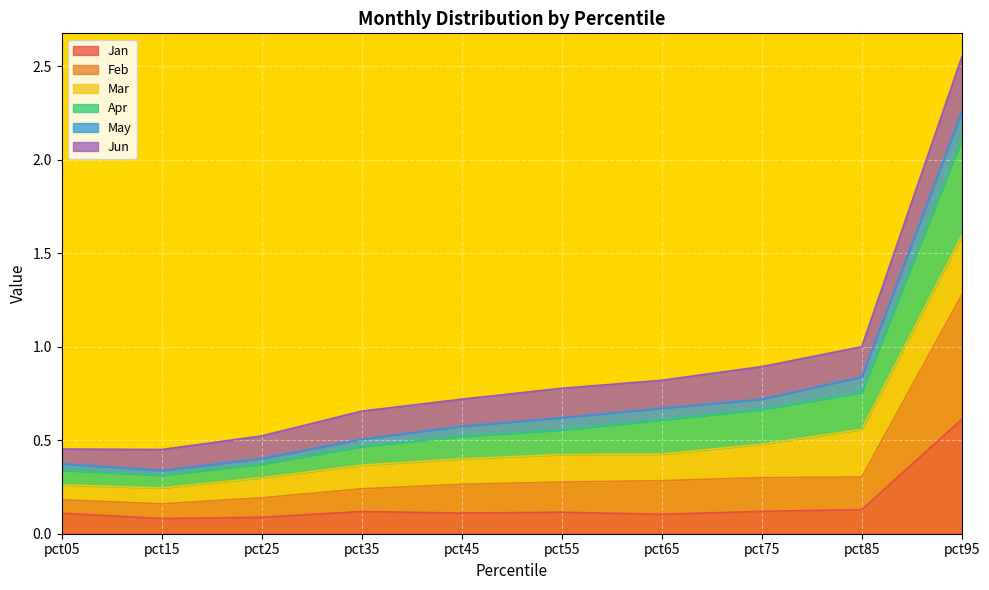

What is the value of the Feb point at the 6th from the left?

0.3